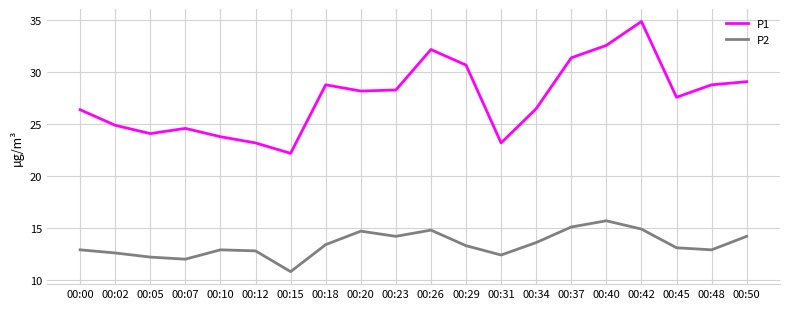

True or false: P2 and P1 intersect in this chart.

False